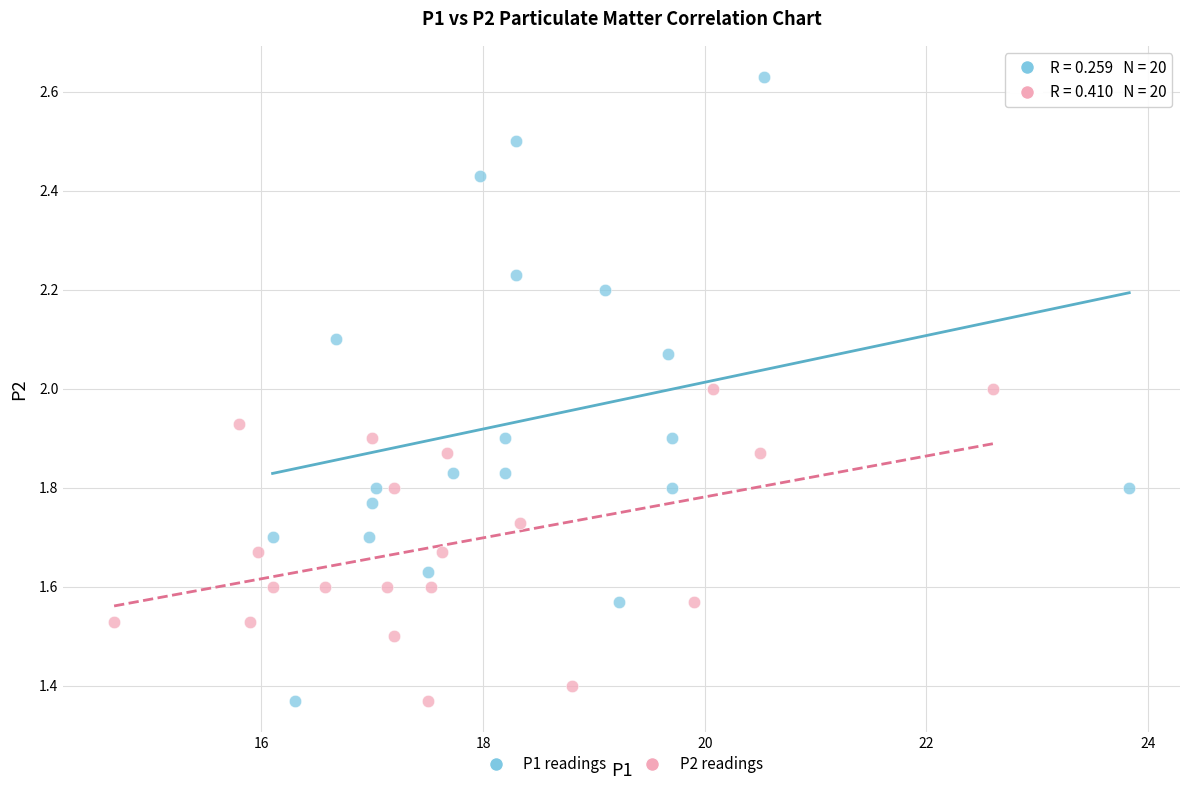

Which series reaches the maximum Y coordinate?

P1 readings